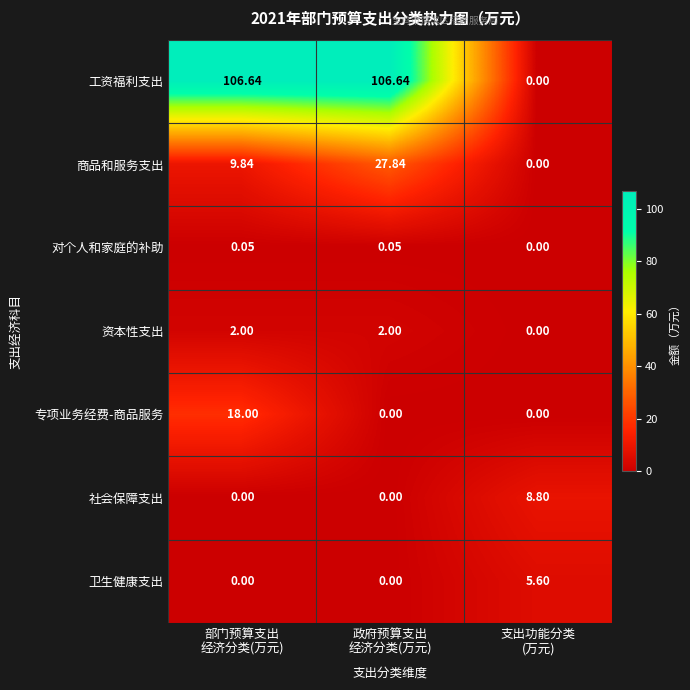

Which series has the largest range (max minus min)?

工资福利支出